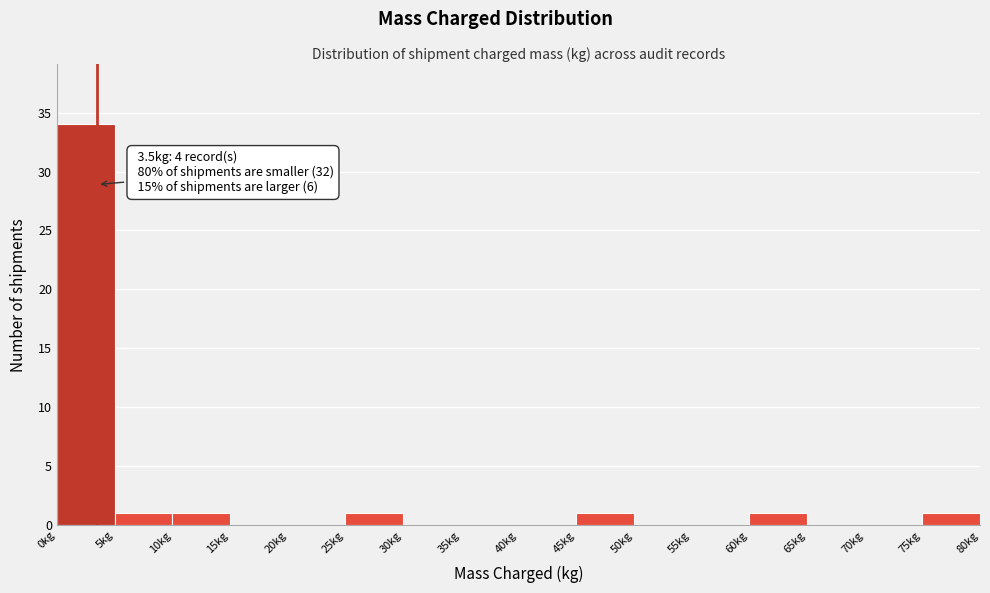

Over which range of the x-axis is the bar tallest?

0 to 5